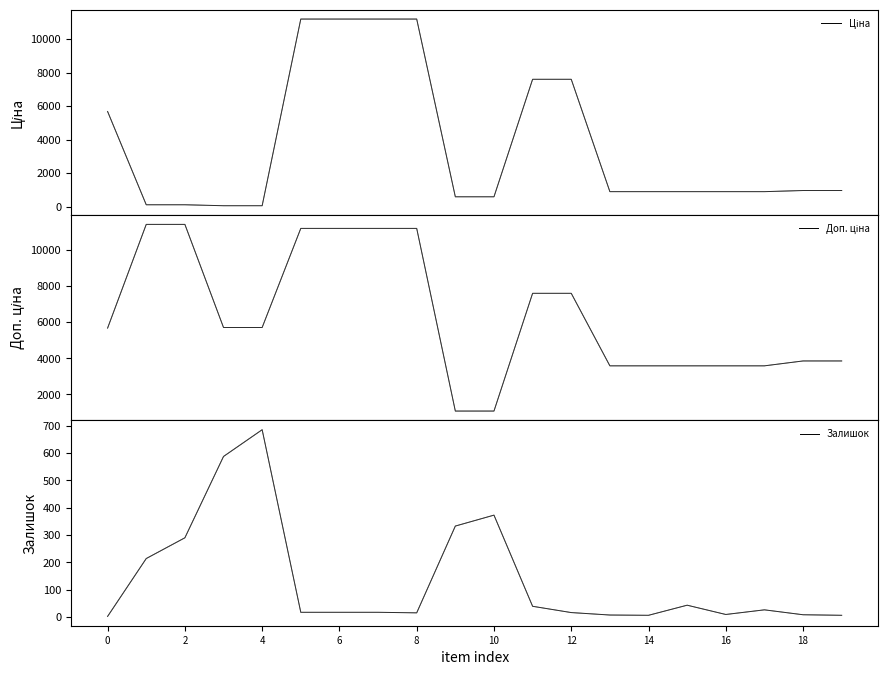

Which series has the largest range (max minus min)?

Ціна